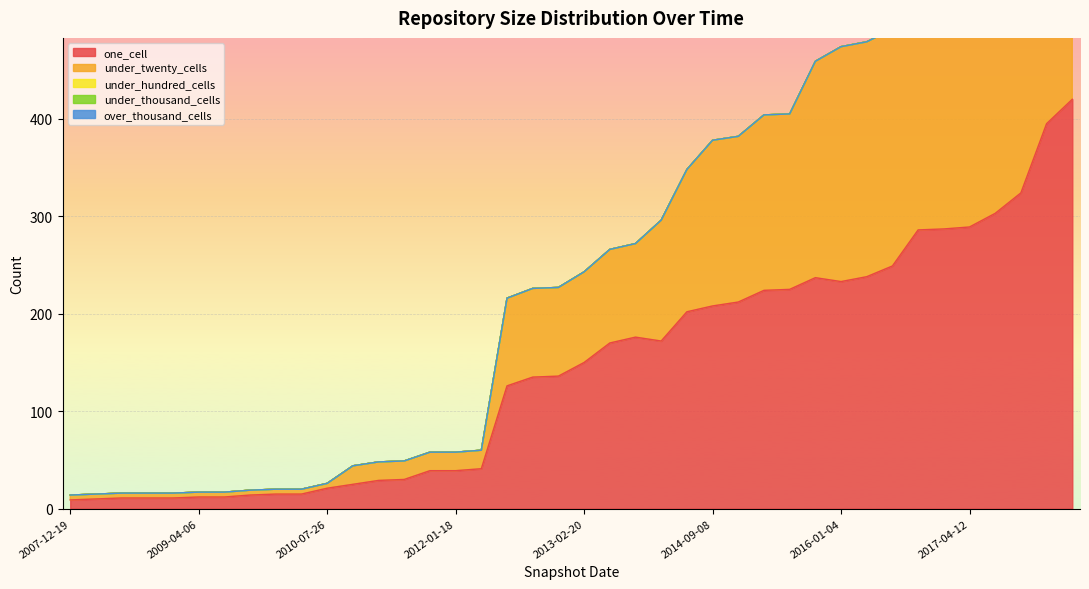

True or false: one_cell and over_thousand_cells cross at least once.

False